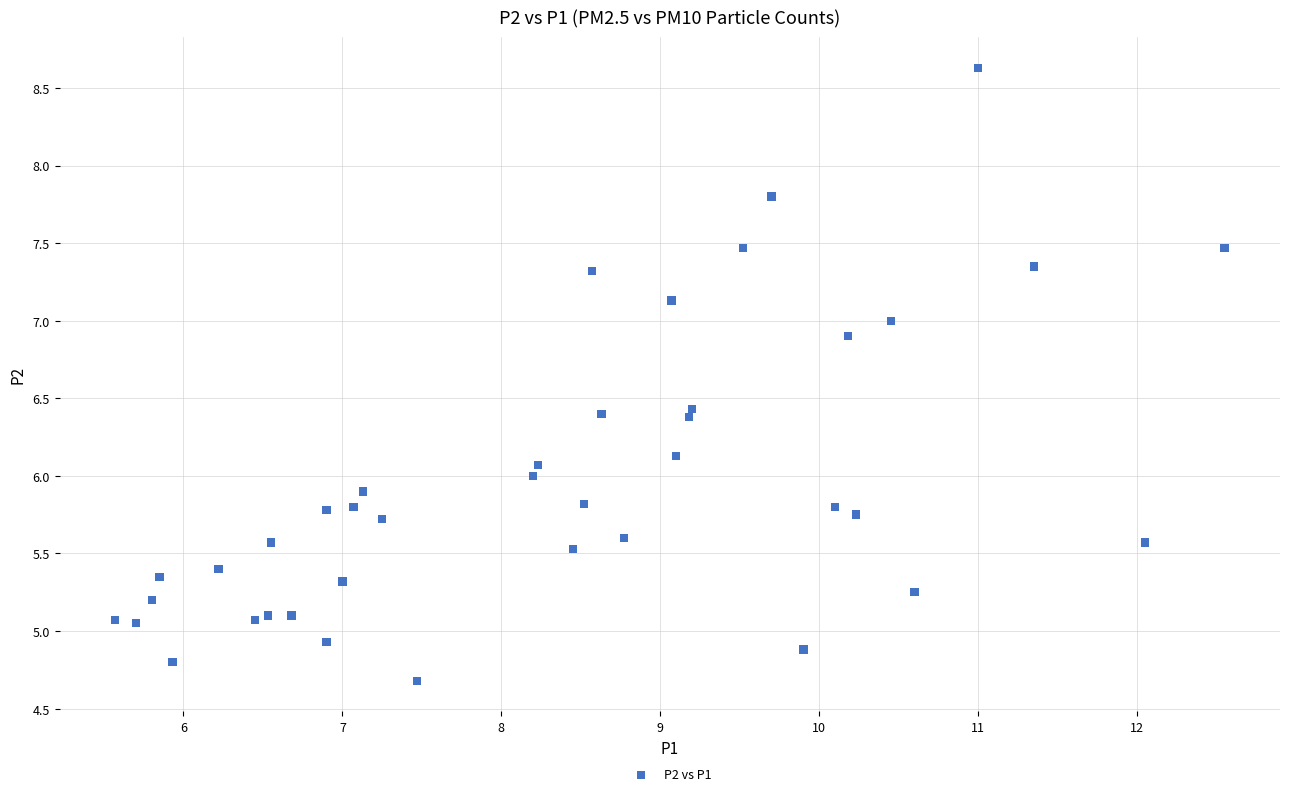

How many data points are displayed?

40